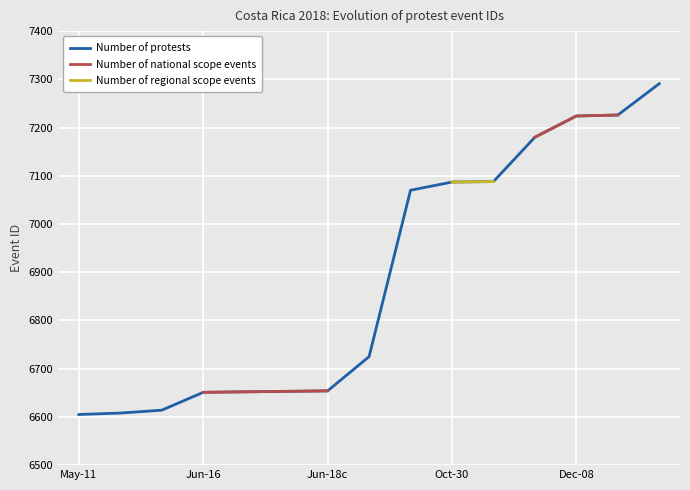

True or false: Number of regional scope events and Number of national scope events intersect in this chart.

False